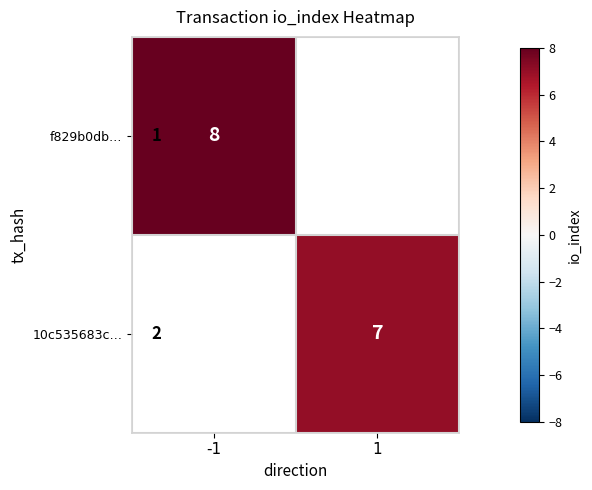

Count the number of data series in this chart.

2